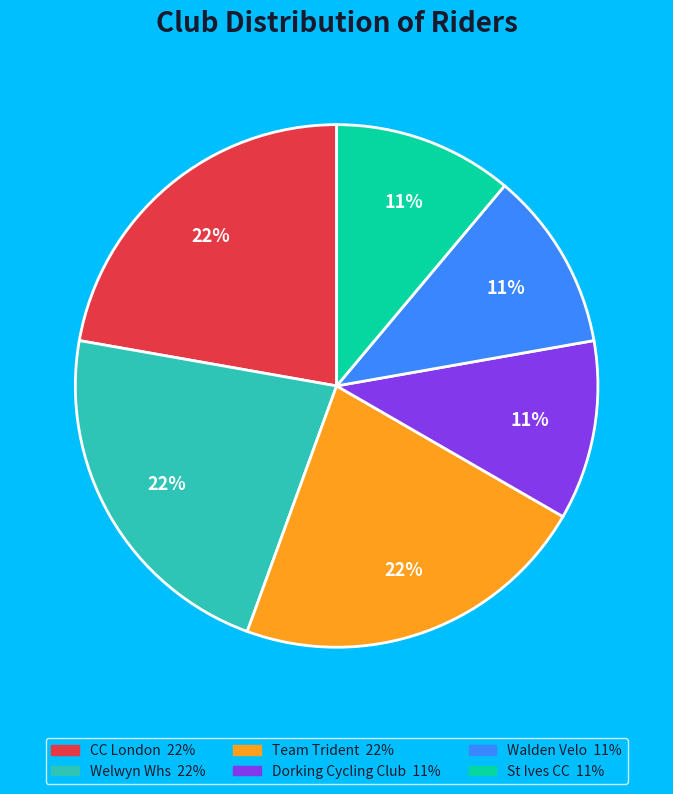

Count the number of slices in the pie.

6